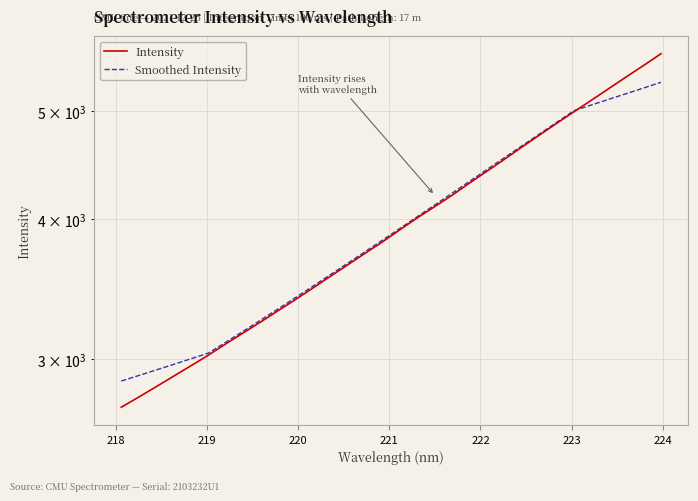

What is the smallest value displayed?

2715.1